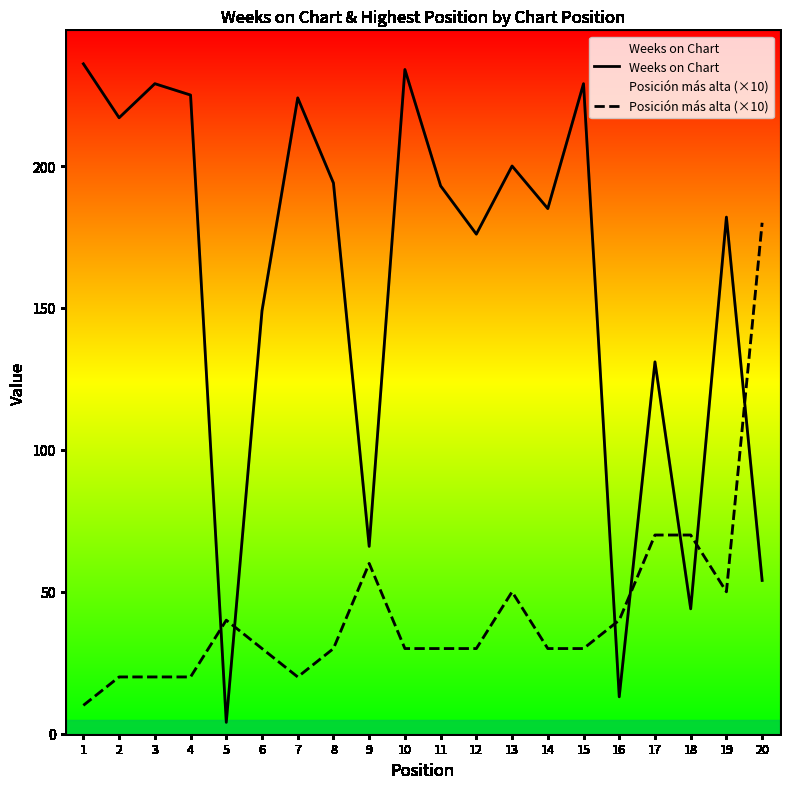

Rank the series by their average value, from highest to lowest.

Weeks on Chart, Posición más alta (×10)